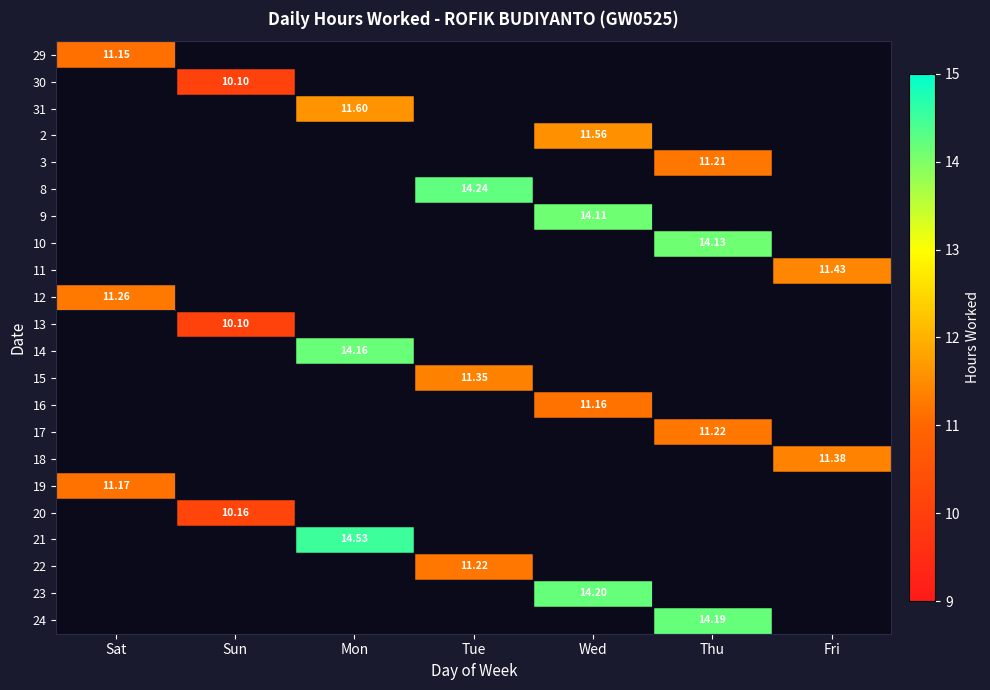

At how many categories does at least one series exceed 12?

4